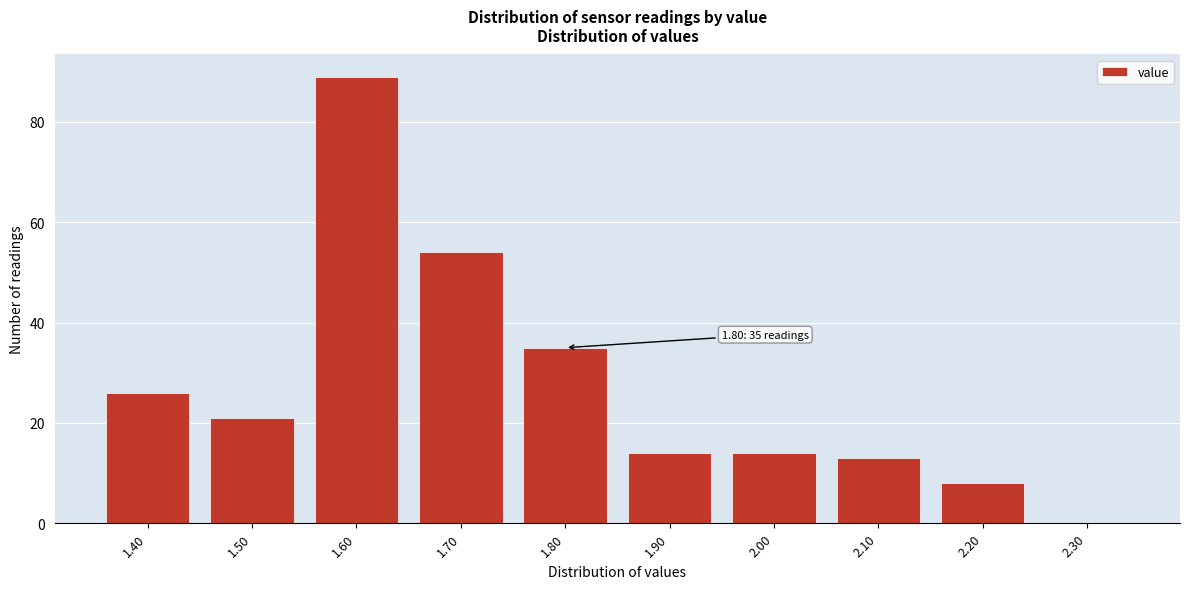

Reading left to right, extract all data points from this chart.

1.40=26	1.50=21	1.60=89	1.70=54	1.80=35	1.90=14	2.00=14	2.10=13	2.20=8	2.30=0